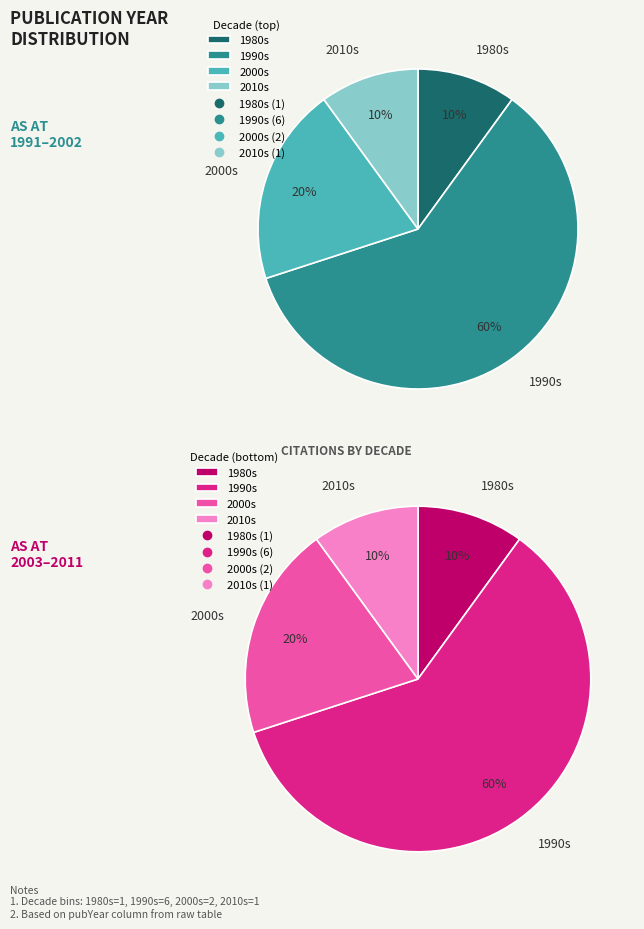

To the nearest percent, what percentage of the pie is Ness et al. 1981?

10%